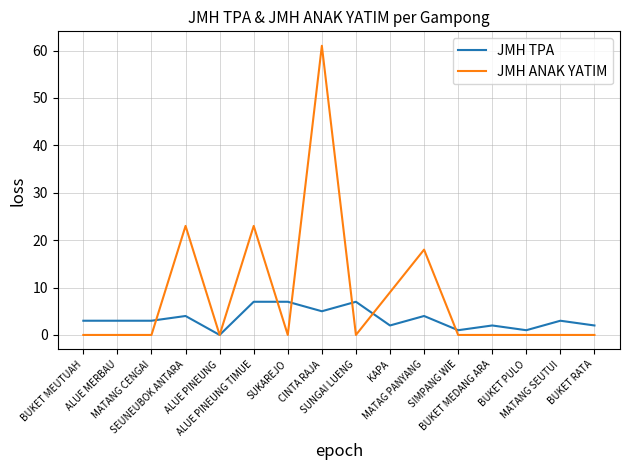

Does the chart have visible grid lines?

Yes